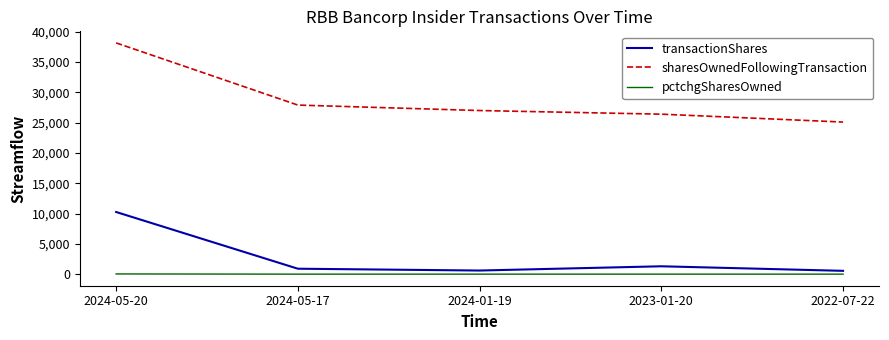

Does the chart display data point markers on the line(s)?

No